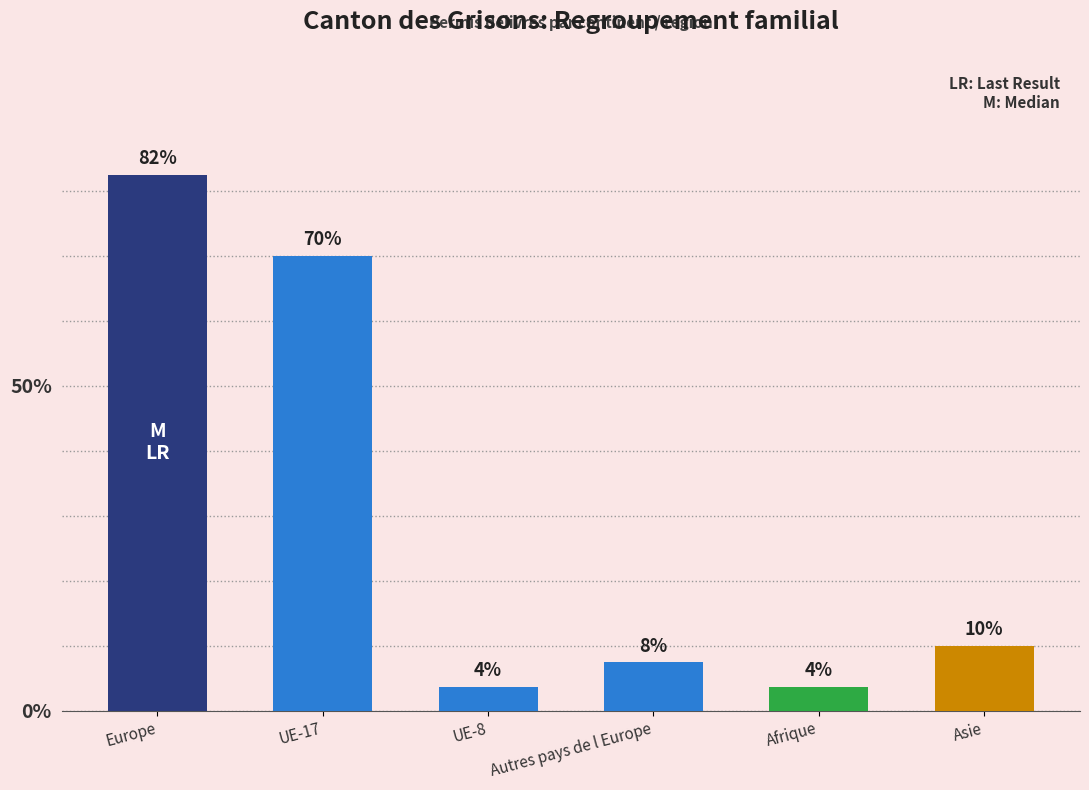

What is the change in value from UE-17 to UE-8?

-66.2